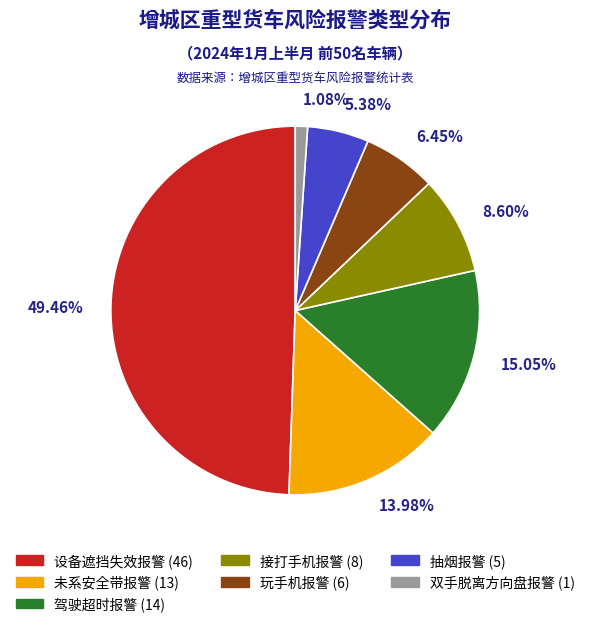

To the nearest percent, what is the combined percentage of 玩手机报警 and 抽烟报警?

12%